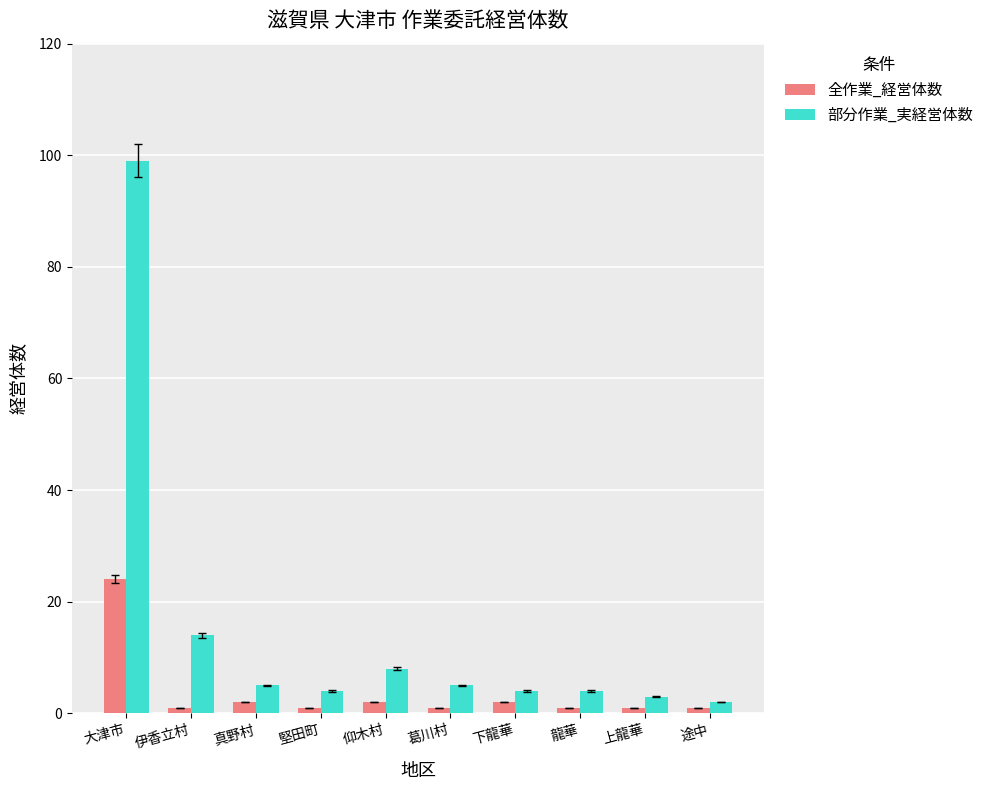

The value of 全作業_経営体数 at 仰木村 is 2. True or false?

True